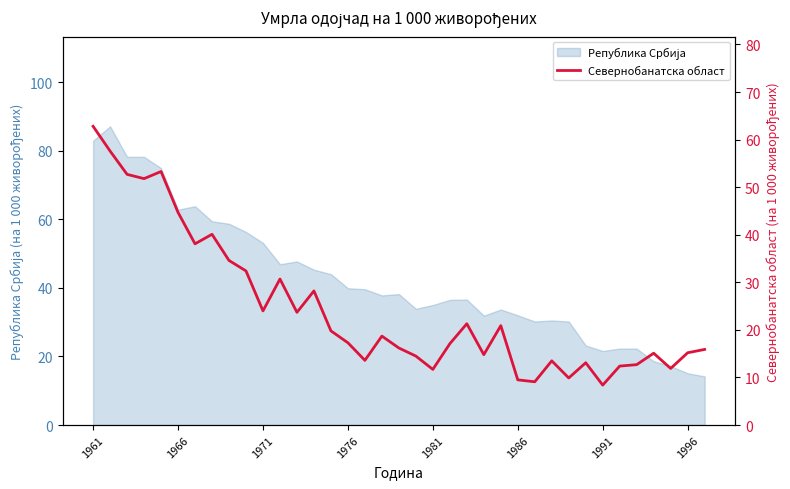

How many lines are shown in the chart?

1